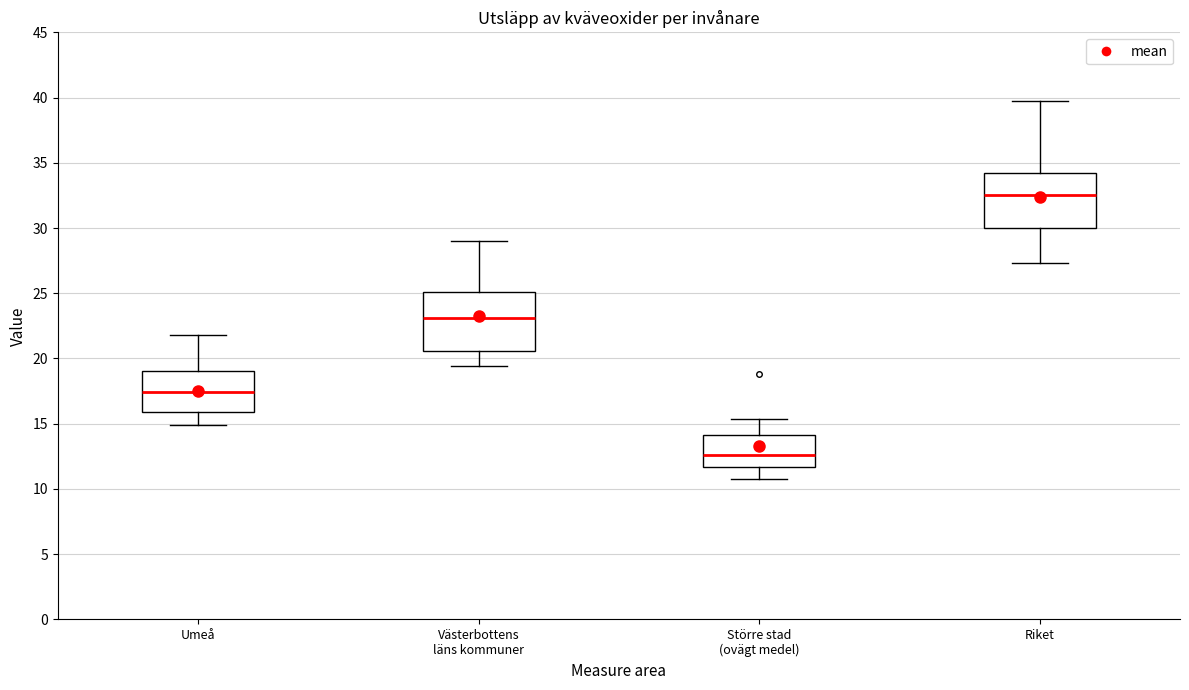

Reading left to right, transcribe this box plot: for each box, give where its median line is, the range the box spans, and where its two whiskers end, as read against the y-axis. The values are not printed on the chart, so give them approximately, as read against the axis.

Umeå: median 17.5, box 16.0 to 19.0, whiskers 15.0 to 22.0
Västerbottens läns kommuner: median 23.0, box 20.5 to 25.0, whiskers 19.5 to 29.0
Större stad (ovägt medel): median 12.5, box 11.5 to 14.0, whiskers 11.0 to 15.5
Riket: median 32.5, box 30.0 to 34.0, whiskers 27.5 to 39.5